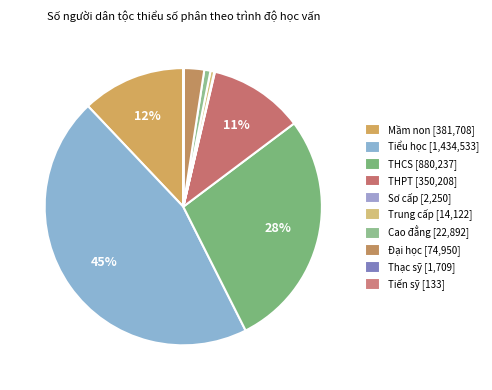

True or false: THPT accounts for 11% of the total.

True